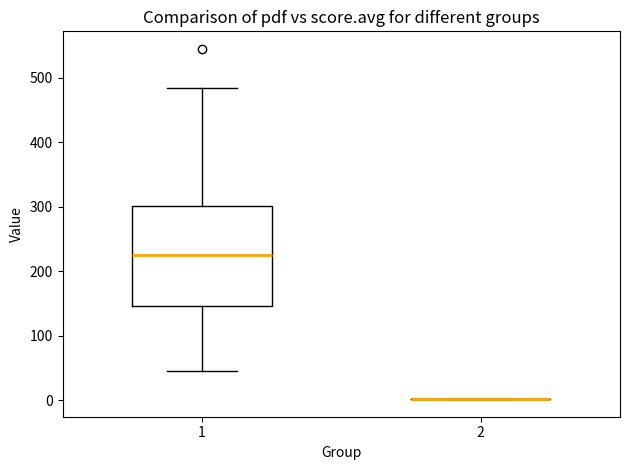

Reading left to right, read every box against the y-axis: the position of its median line, the range the box covers, and the ends of its whiskers. The values are not printed on the chart, so give them approximately, as read against the axis.

1: median 230, box 150 to 300, whiskers 50 to 490
2: box collapsed to a line at 0, whiskers 0 to 0